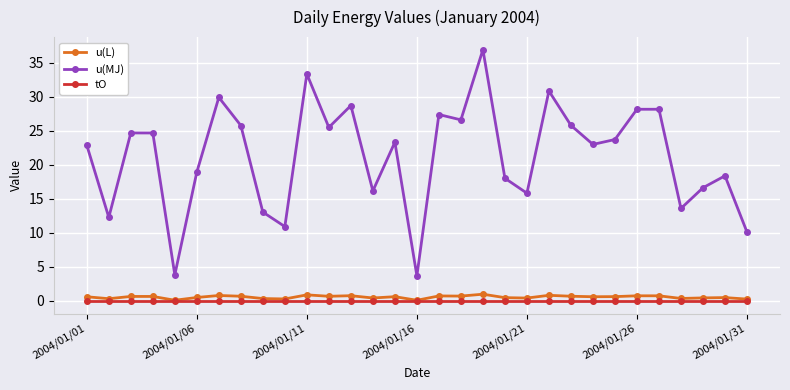

What is the greatest value displayed?

36.9